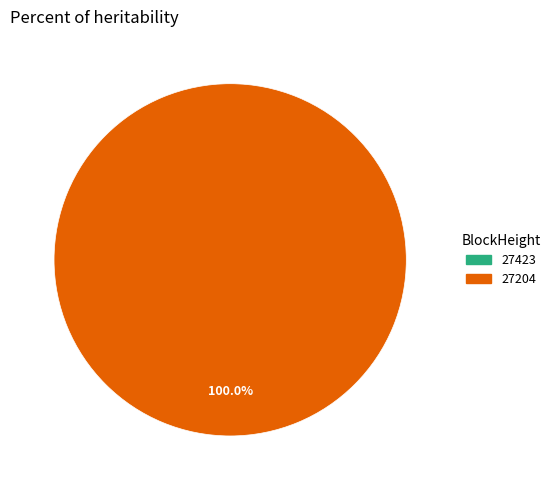

Which slice is the largest?

27204